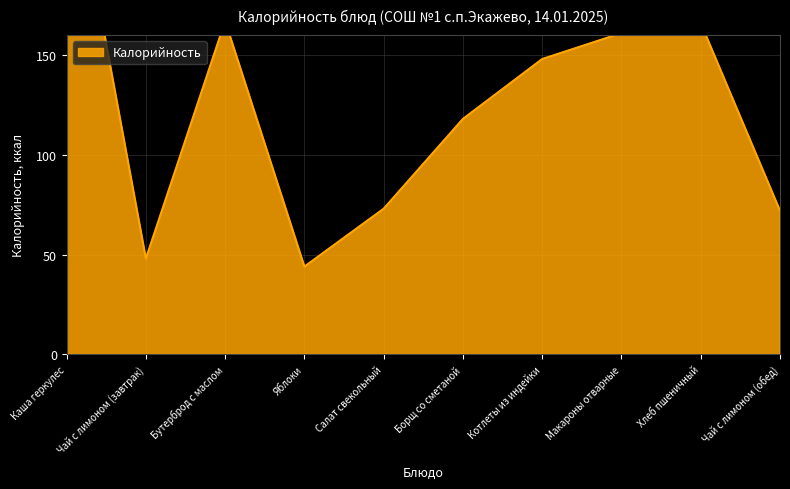

Count the number of categories in the chart.

10